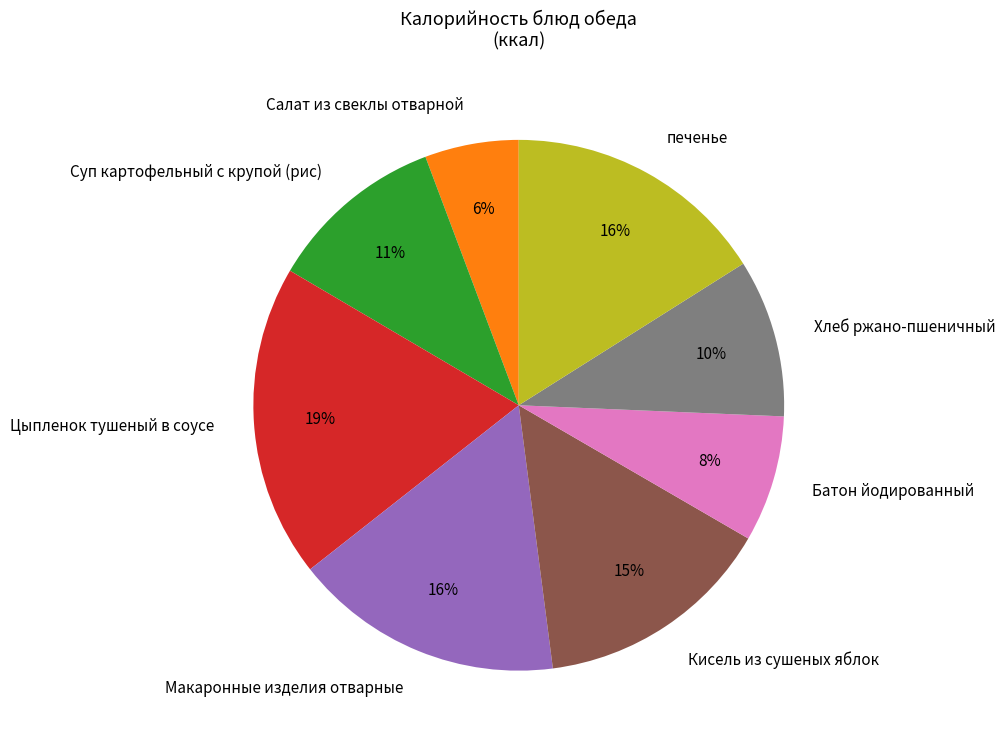

Does Суп картофельный с крупой (рис) account for over 50% of the chart?

No